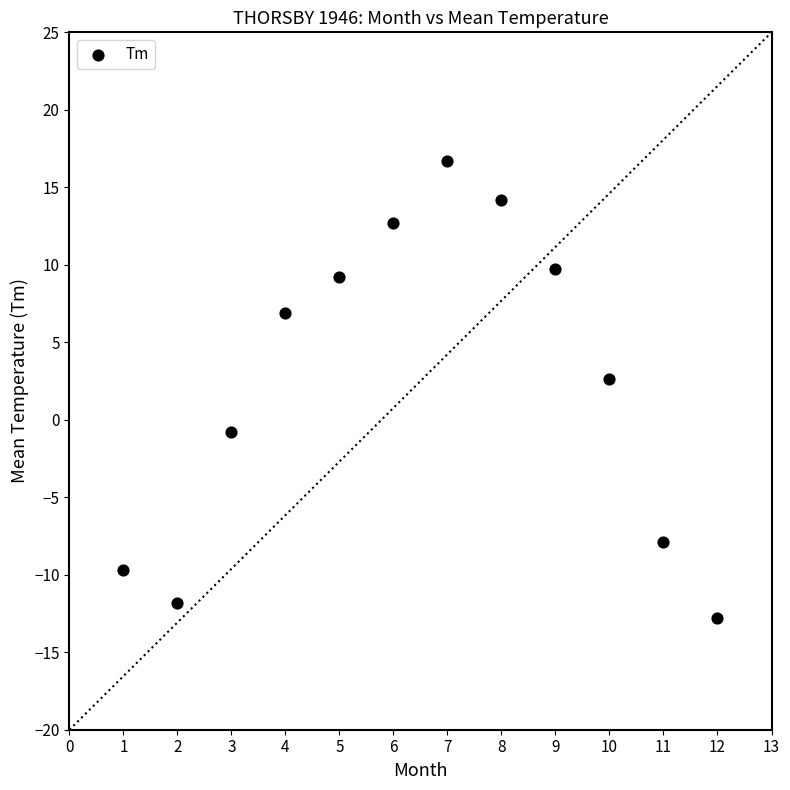

What is the average X value?

6.5